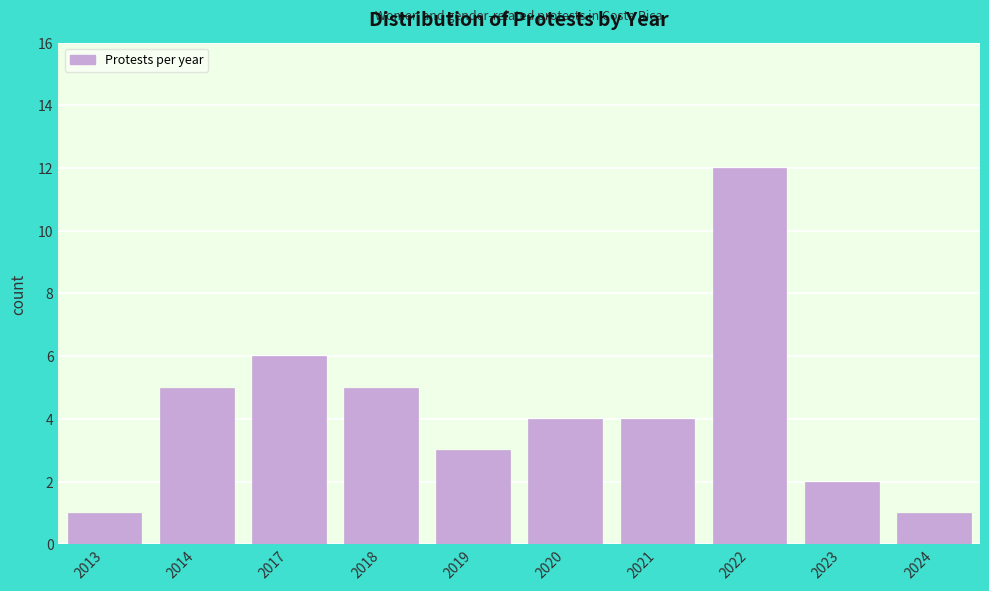

Reading right to left, list all the values displayed in this chart.

2024=1	2023=2	2022=12	2021=4	2020=4	2019=3	2018=5	2017=6	2014=5	2013=1